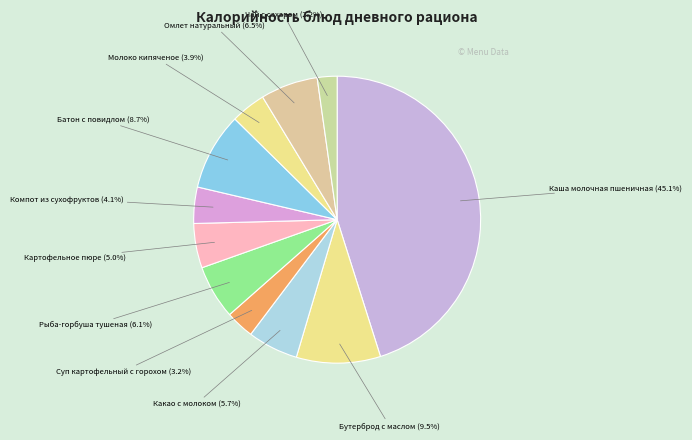

Count the number of slices in the pie.

11